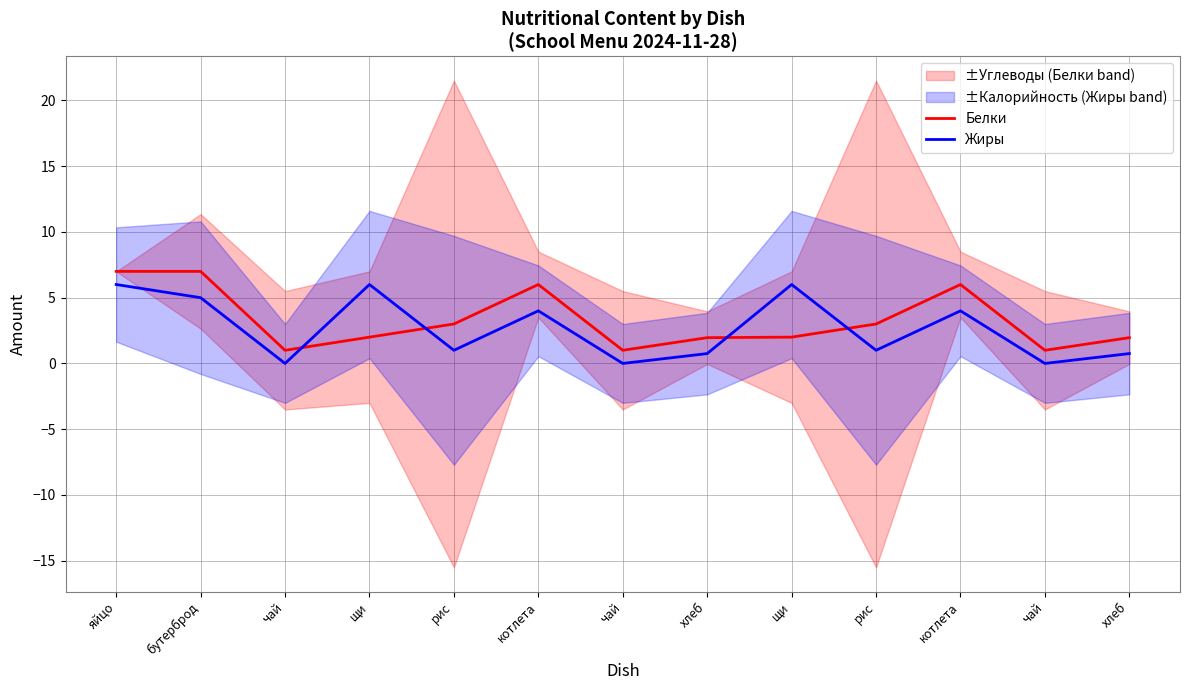

Which has a higher value, котлета or рис?

котлета